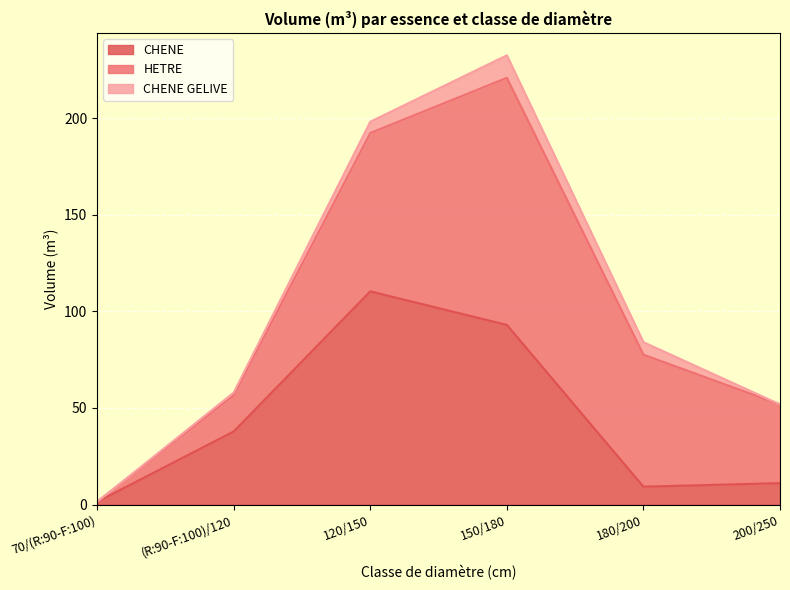

Where does the HETRE series first go above 68?

120/150